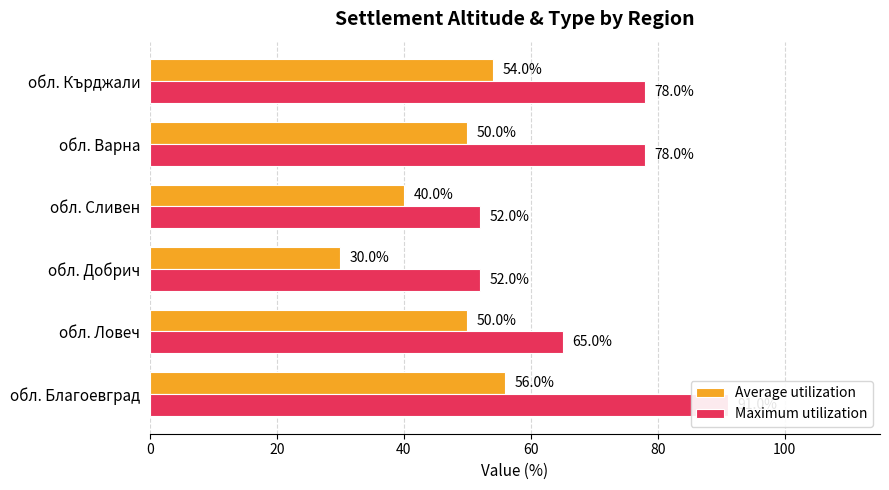

Is the value of Average utilization at обл. Варна greater than the value of Maximum utilization at обл. Добрич?

No